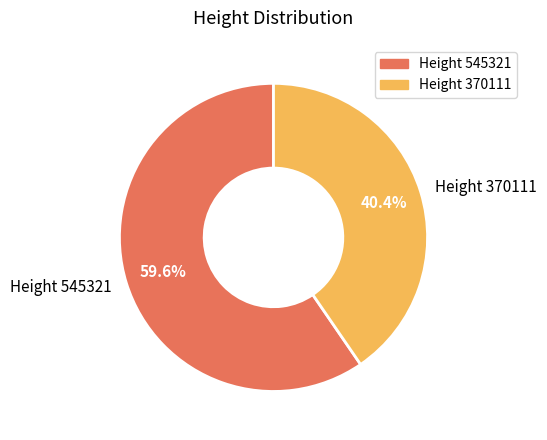

Which slice is the largest?

Height 545321